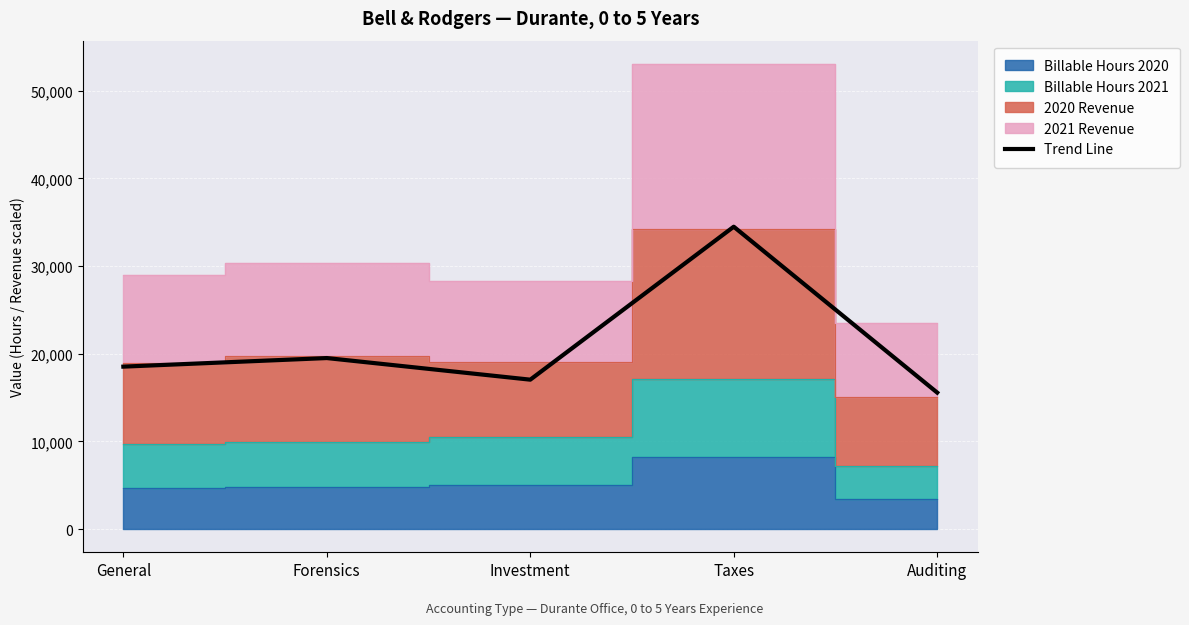

What position from the right is Auditing?

1